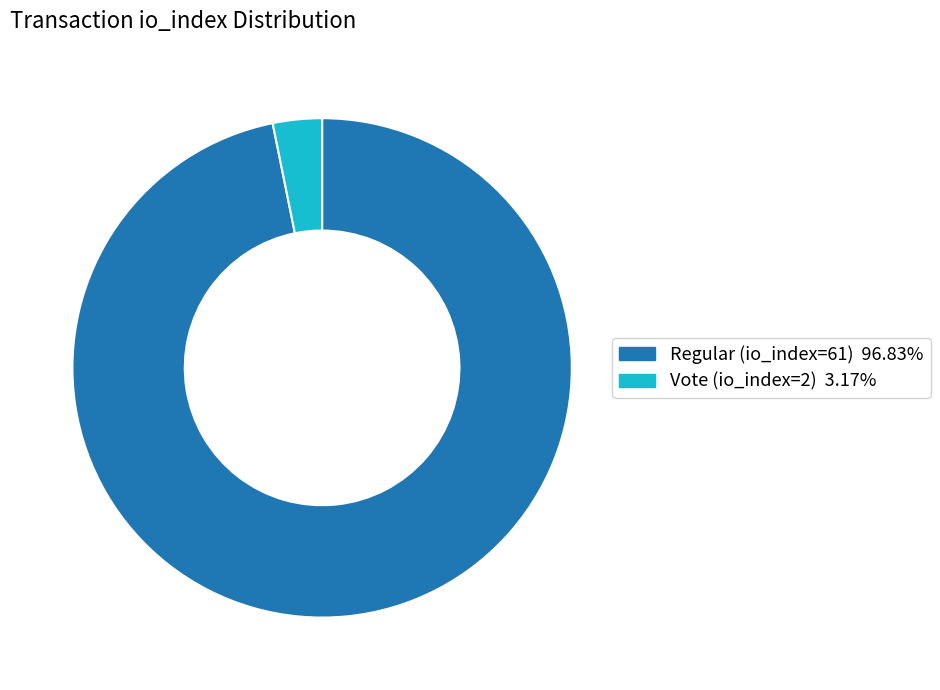

Between Vote (io_index=2) and Regular (io_index=61), which is larger?

Regular (io_index=61)